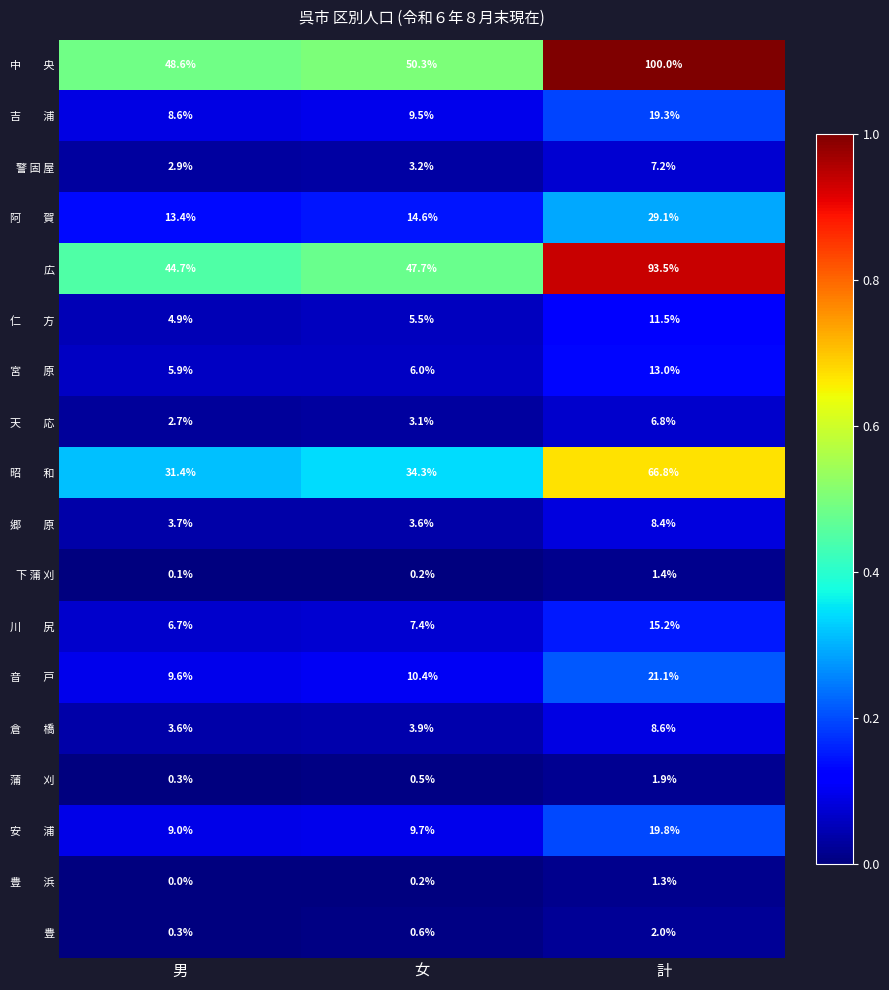

The value of 警 固 屋 at 女 is 3.2. True or false?

True